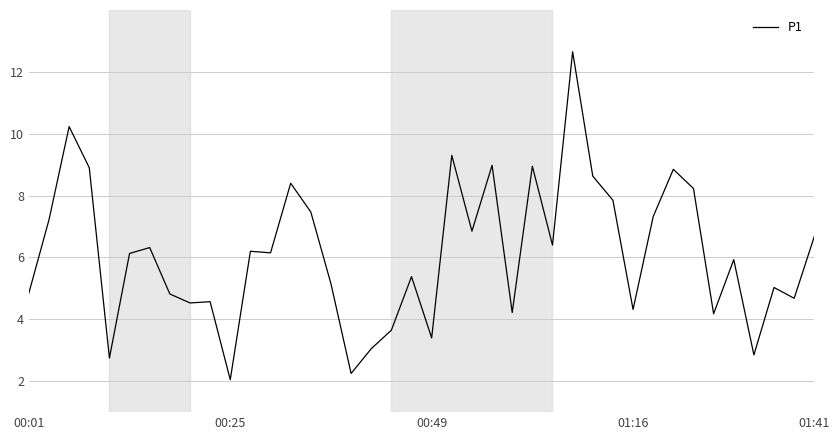

What is the difference between the maximum and minimum values?

10.6